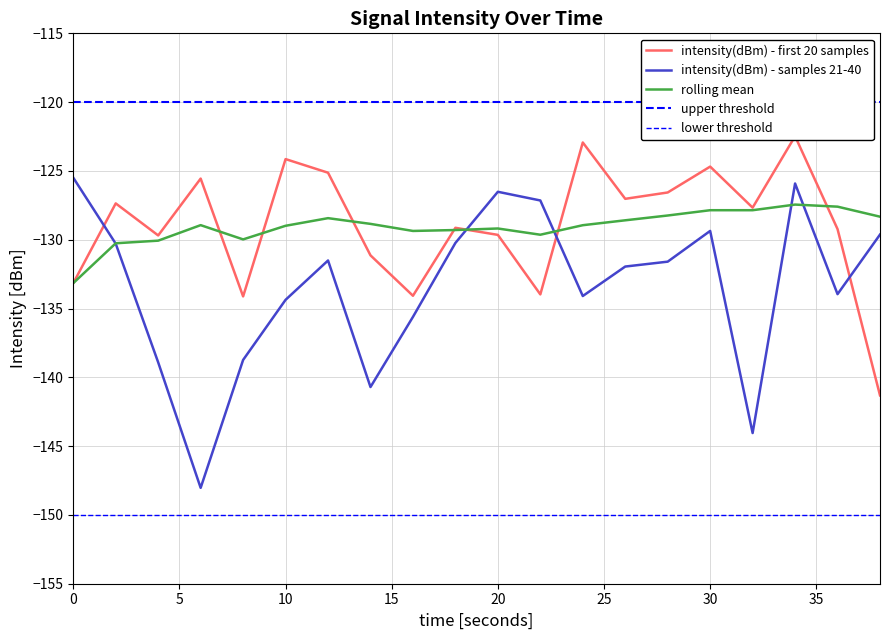

What is the lowest value of the rolling mean series?

-133.2